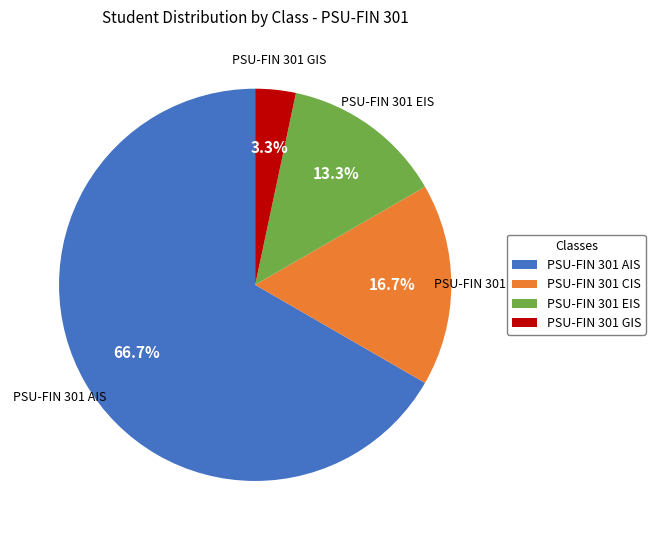

Is it true that PSU-FIN 301 EIS is 2% of the pie?

False